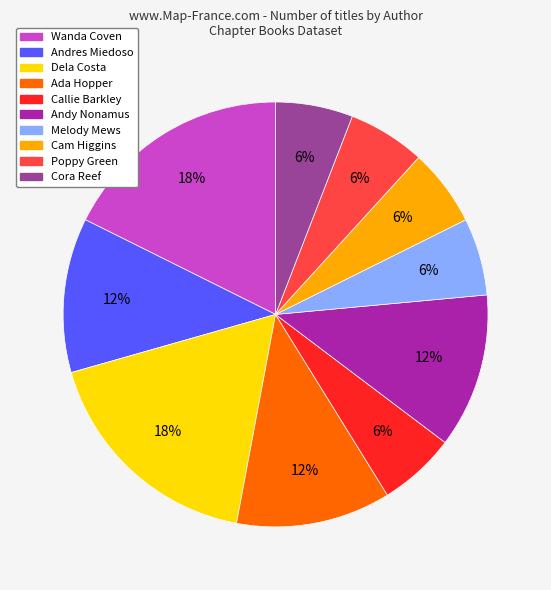

What percentage is the Callie Barkley slice, to the nearest percent?

6%